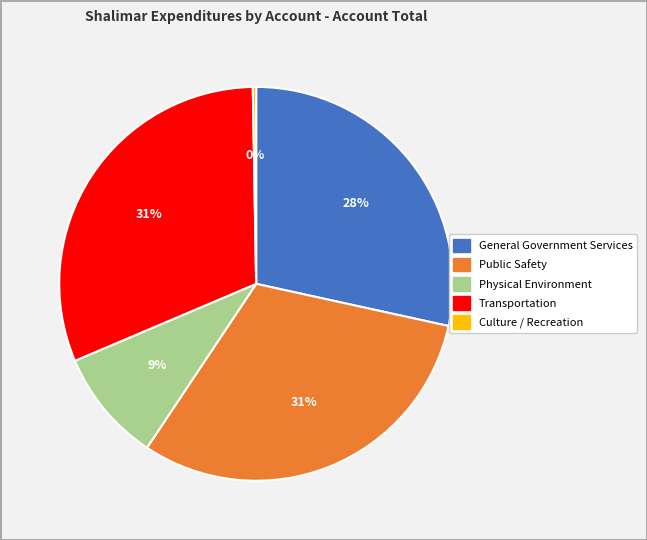

Is it true that Public Safety is 31% of the pie?

True